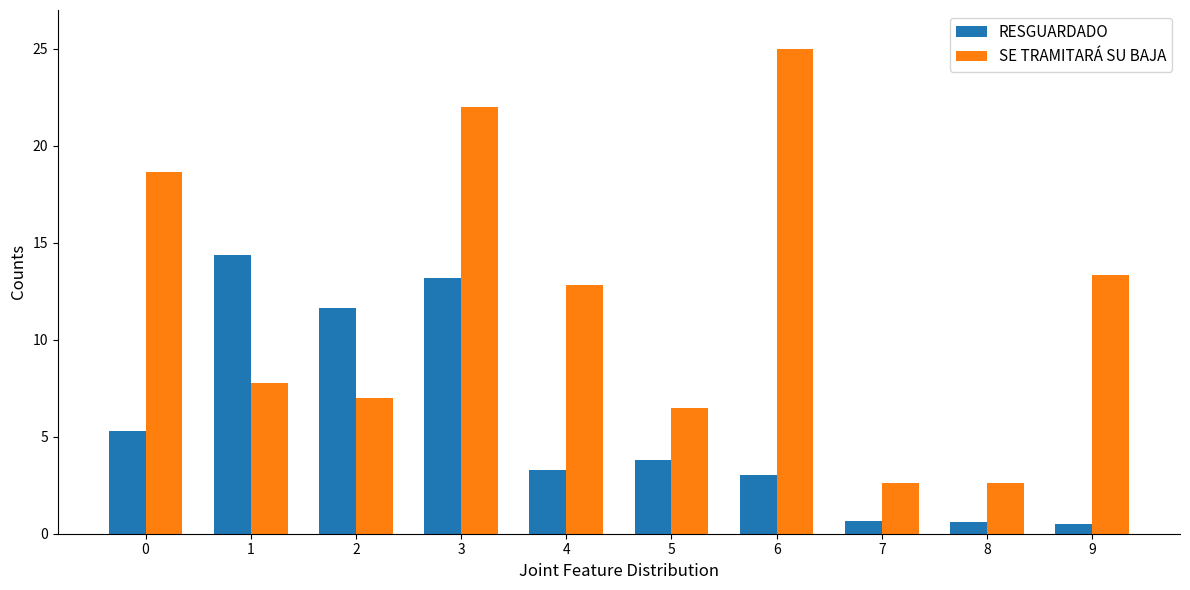

Which series has the largest range (max minus min)?

SE TRAMITARÁ SU BAJA